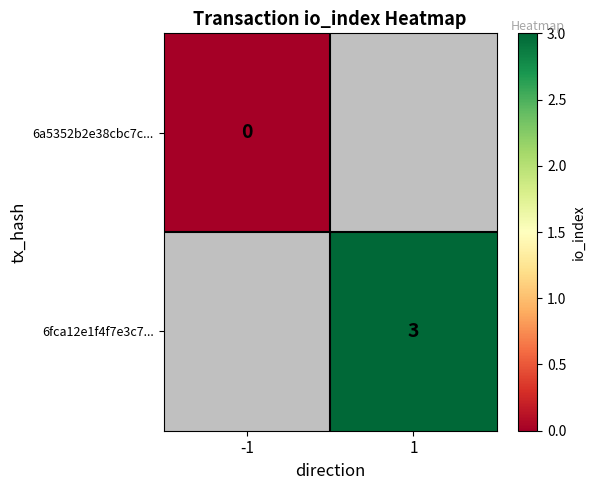

Which label corresponds to the largest value in the chart?

1